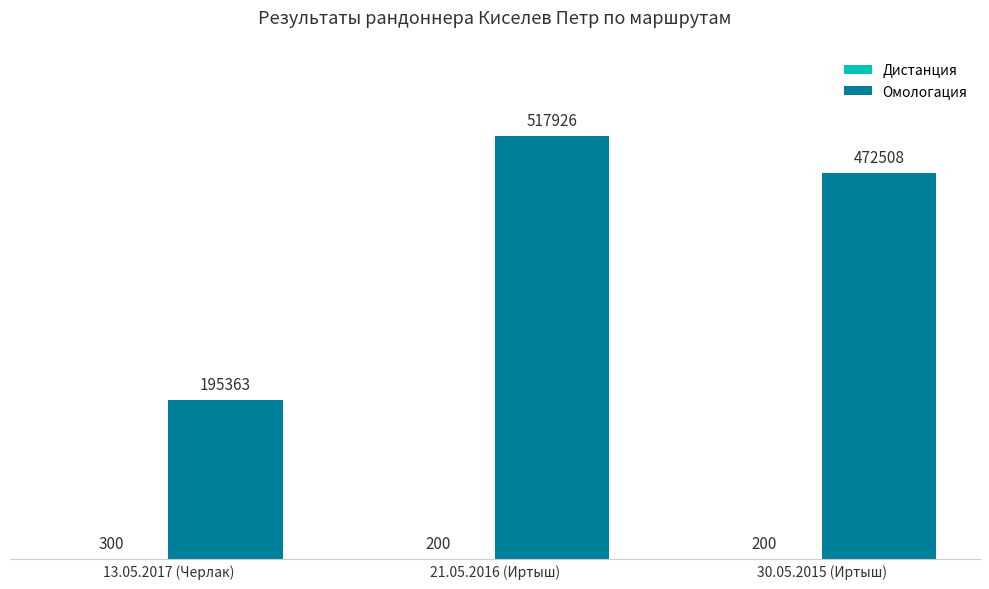

At which label is Омологация closest to 356644?

30.05.2015 (Иртыш)